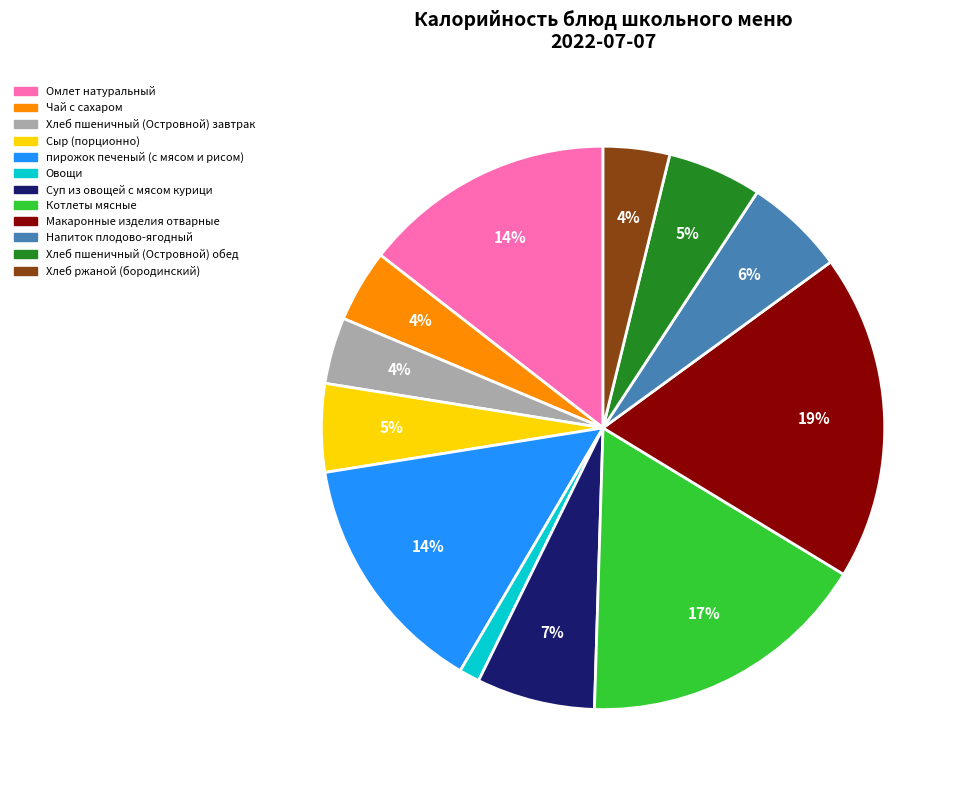

Is the sum of пирожок печеный (с мясом и рисом) and Напиток плодово-ягодный greater than half?

No